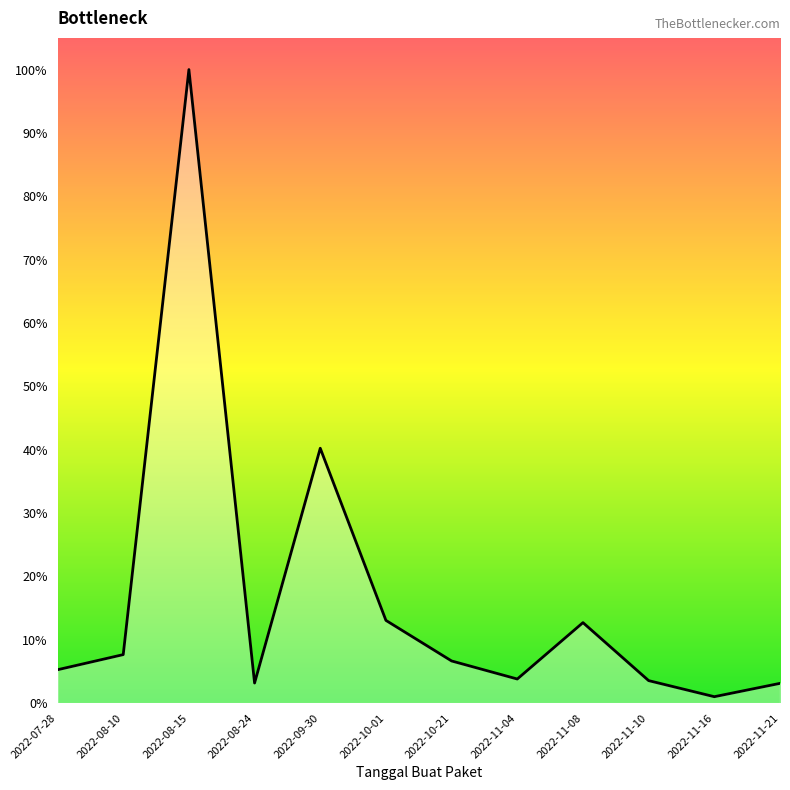

List the labels in order of value, smallest first.

2022-11-16, 2022-11-21, 2022-08-24, 2022-11-10, 2022-11-04, 2022-07-28, 2022-10-21, 2022-08-10, 2022-11-08, 2022-10-01, 2022-09-30, 2022-08-15